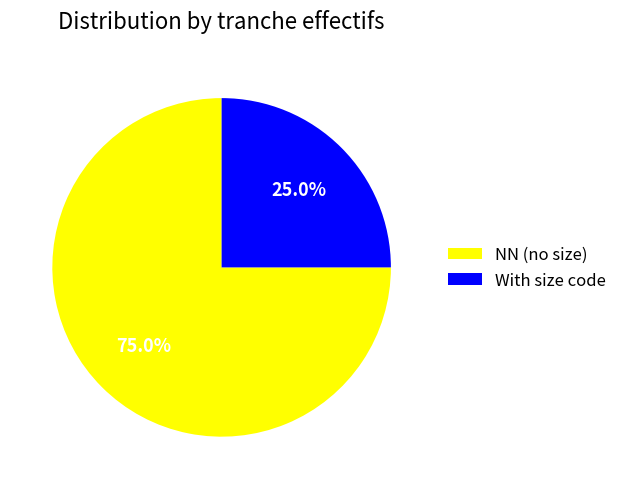

Which category accounts for the majority?

NN (no size)